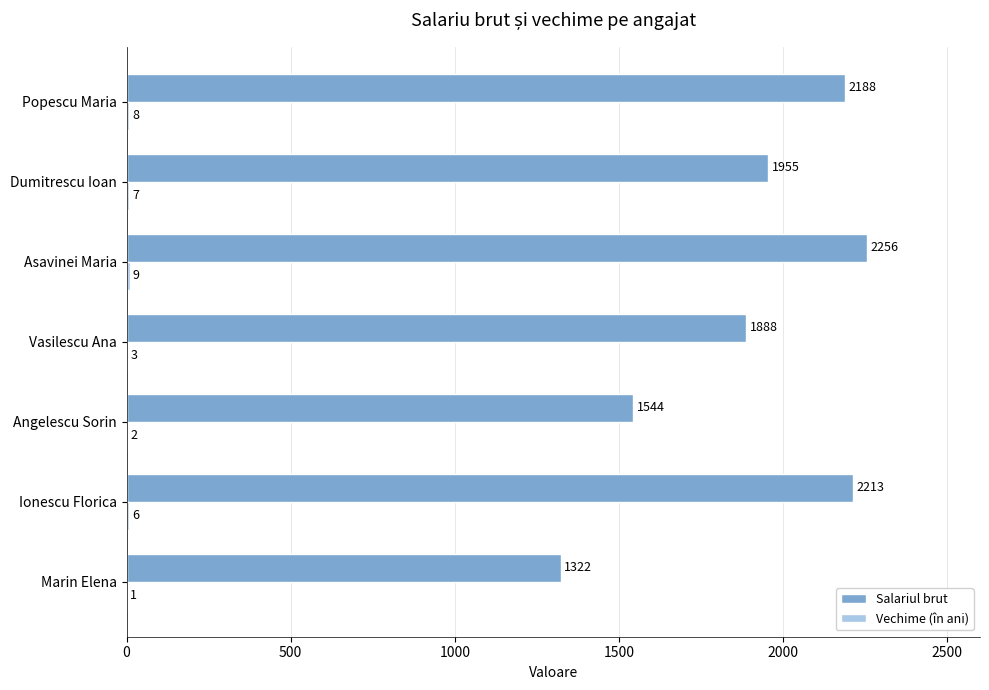

Which series has the largest total across all categories?

Salariul brut